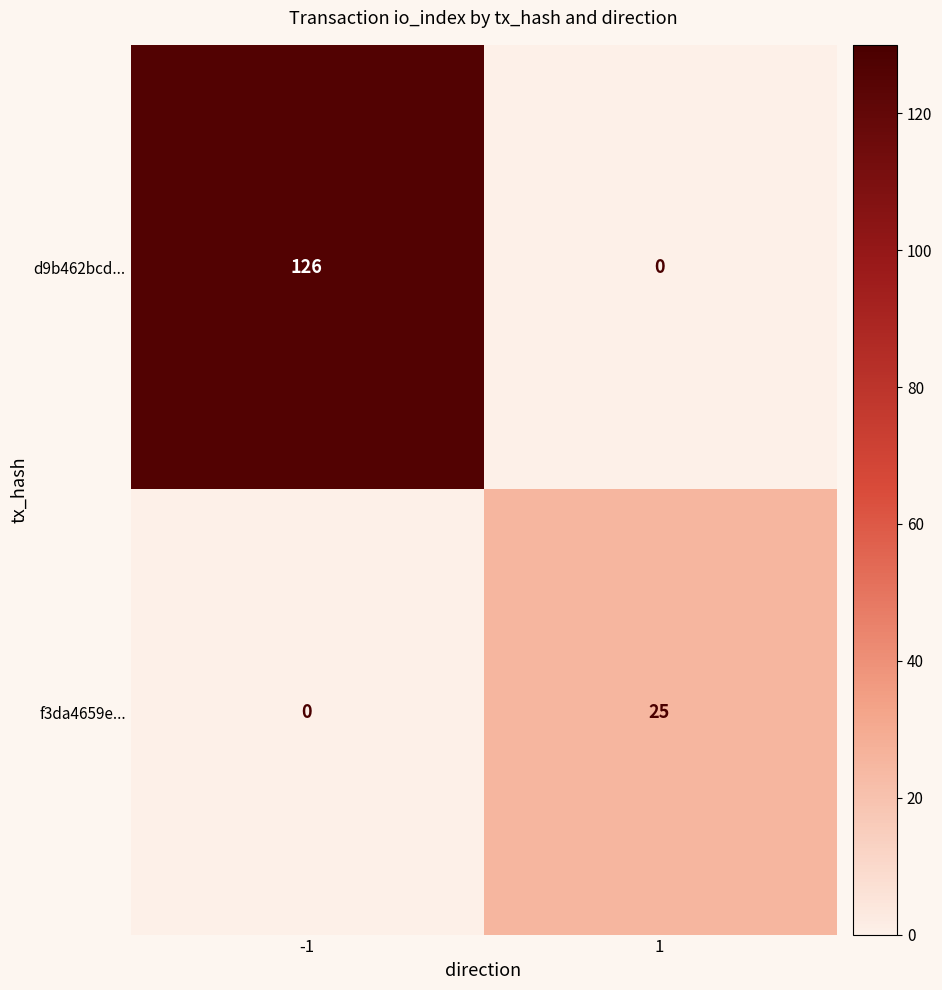

What value does the d9b462bcd... series have at -1, to the nearest 5?

125